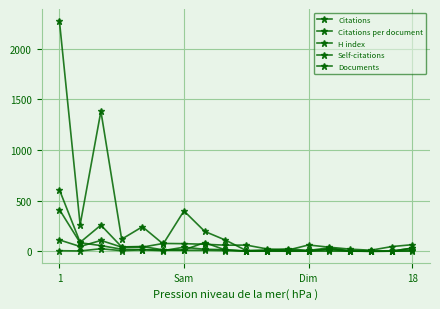

At which category is the sum across all series the highest?

1